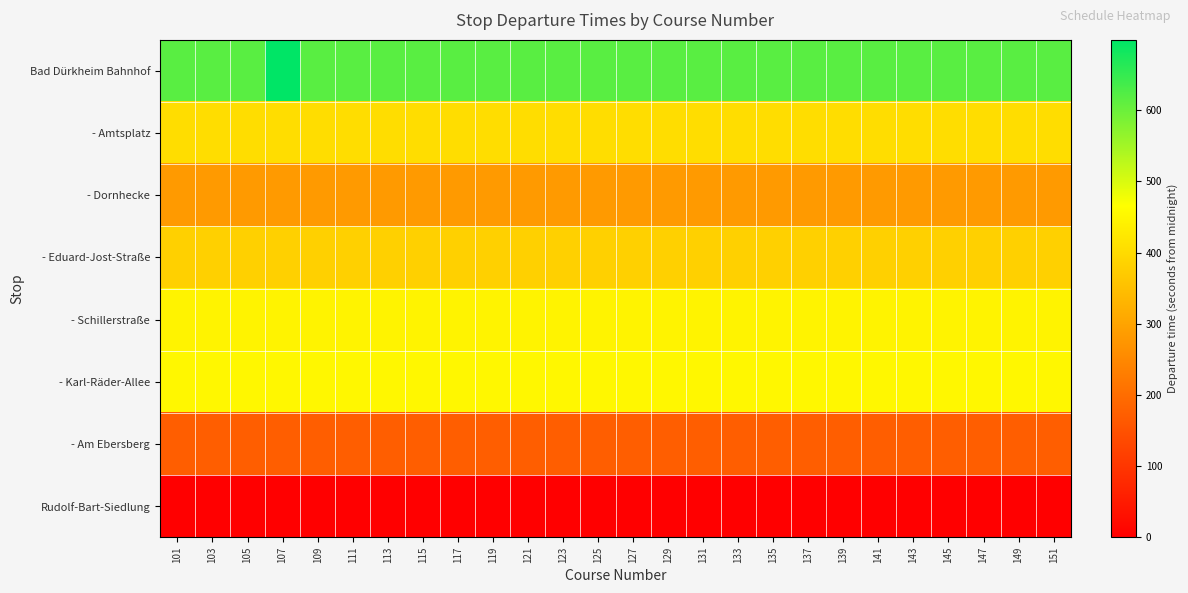

At which category is the sum across all series the highest?

107